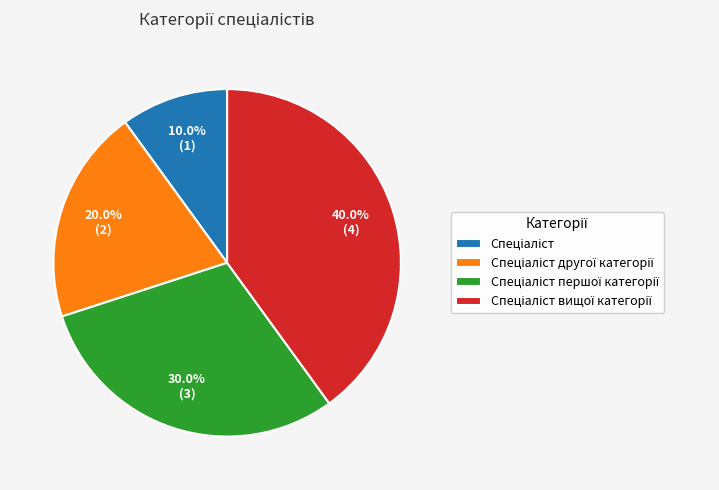

Does any single category account for the majority?

No